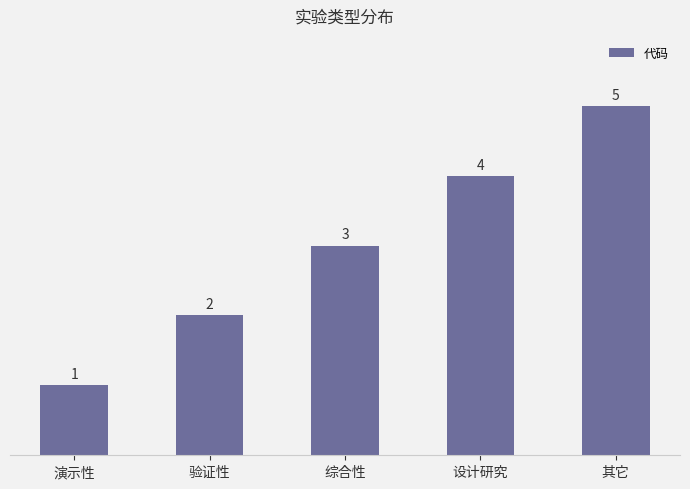

Reading left to right, list all the values displayed in this chart.

演示性=1	验证性=2	综合性=3	设计研究=4	其它=5